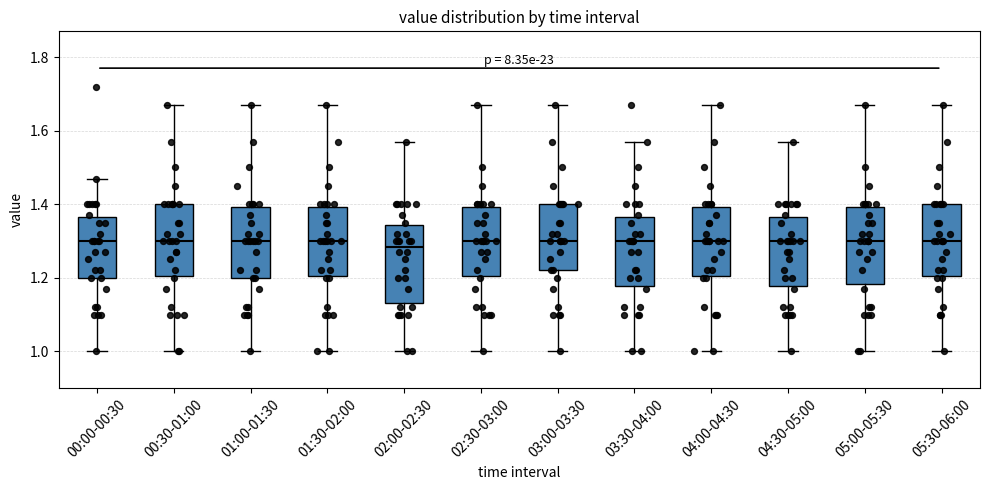

Where does the median line of the box for 02:00-02:30 sit on the y-axis? The values are not printed on the chart, so give them approximately, as read against the axis.

1.28